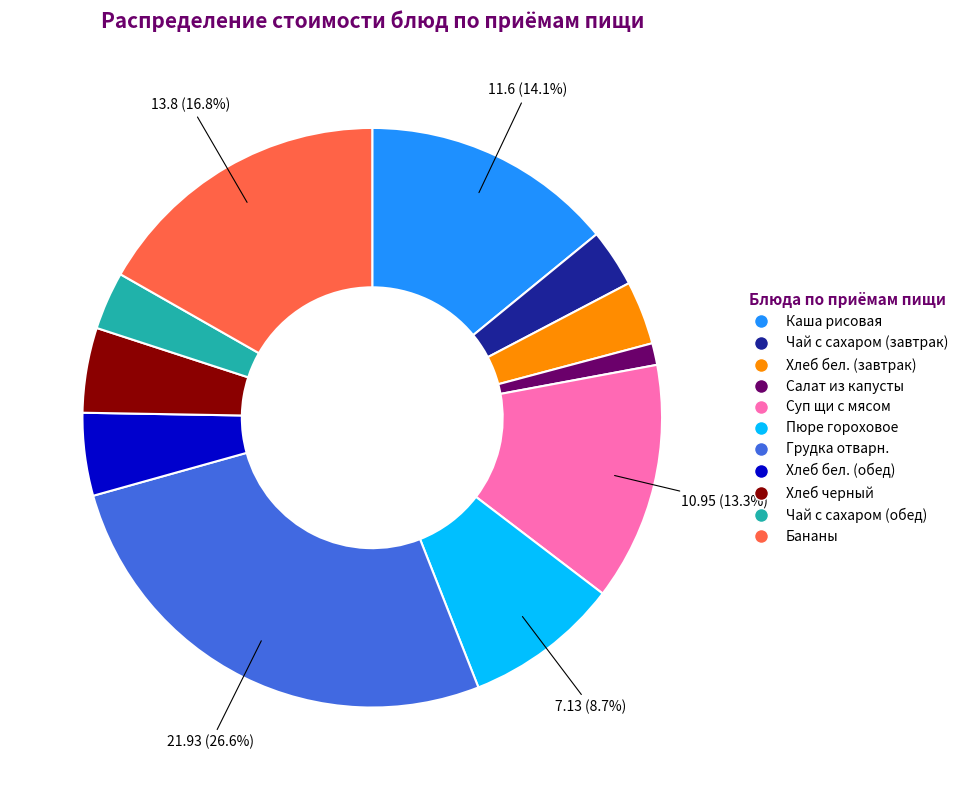

Which slice is the largest?

Грудка отварн.